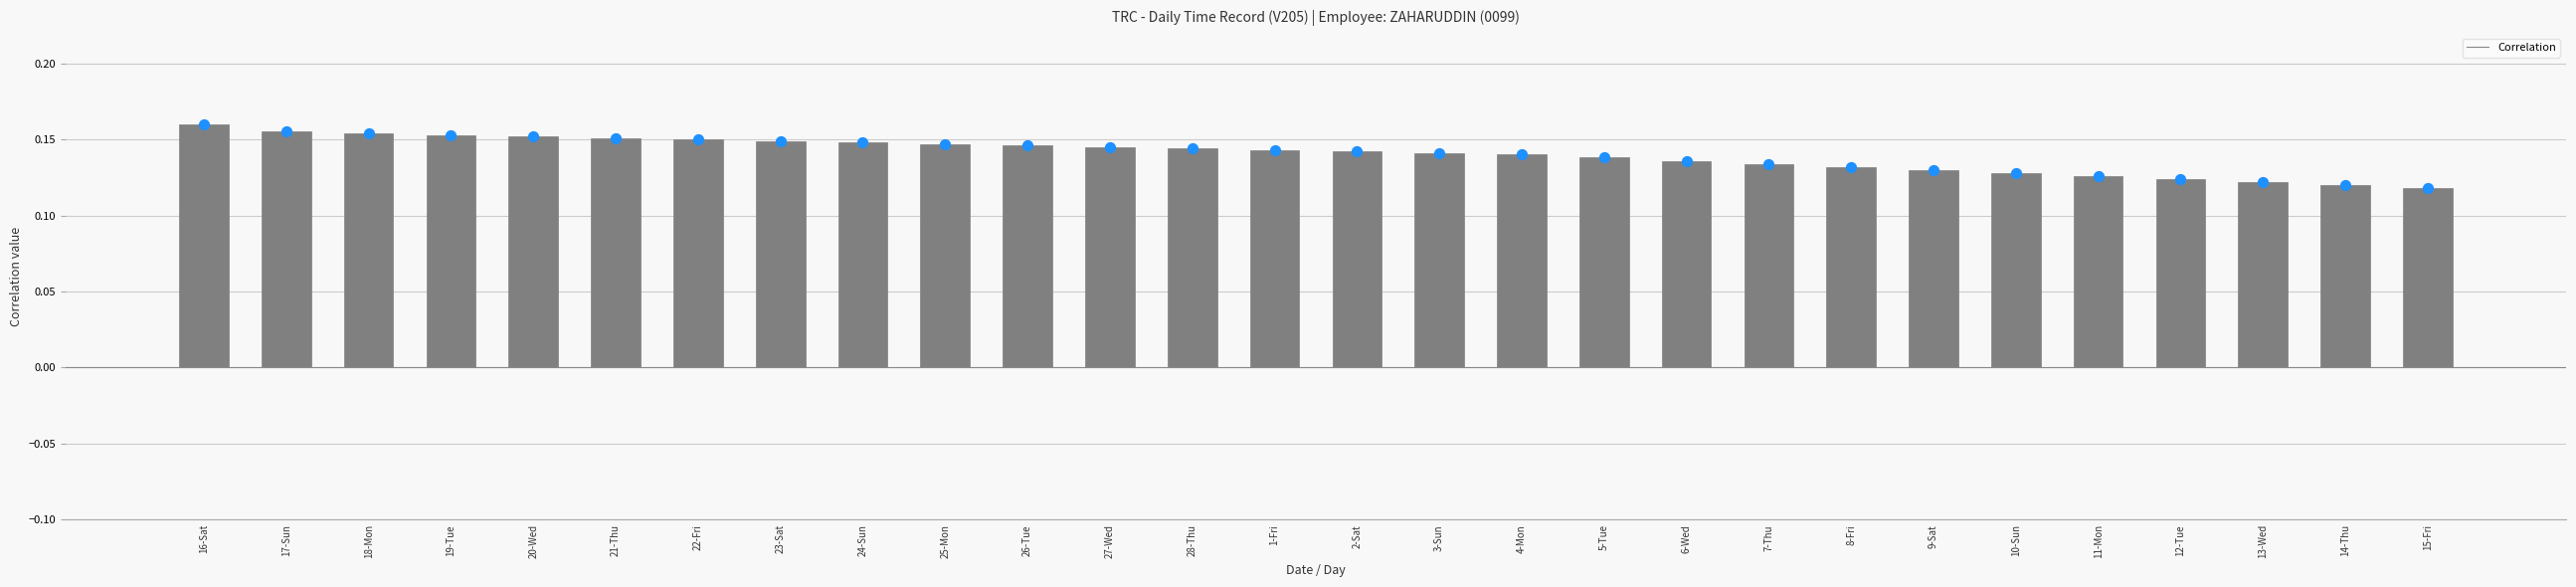

Between 26-Tue and 15-Fri, which is larger?

26-Tue